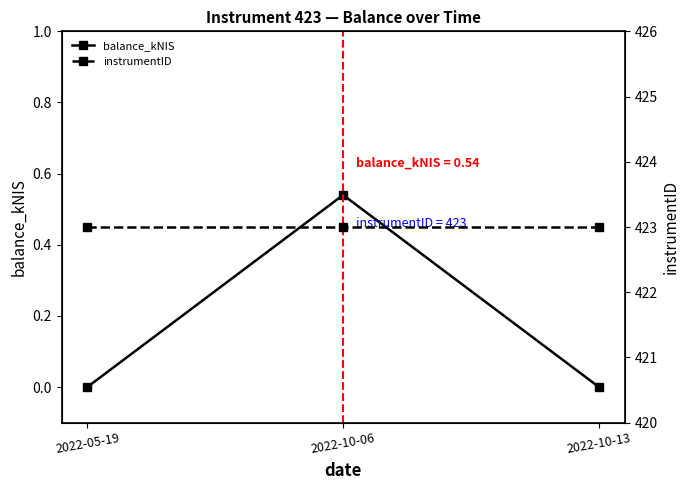

Which category has the lowest value in the balance_kNIS series?

2022-05-19